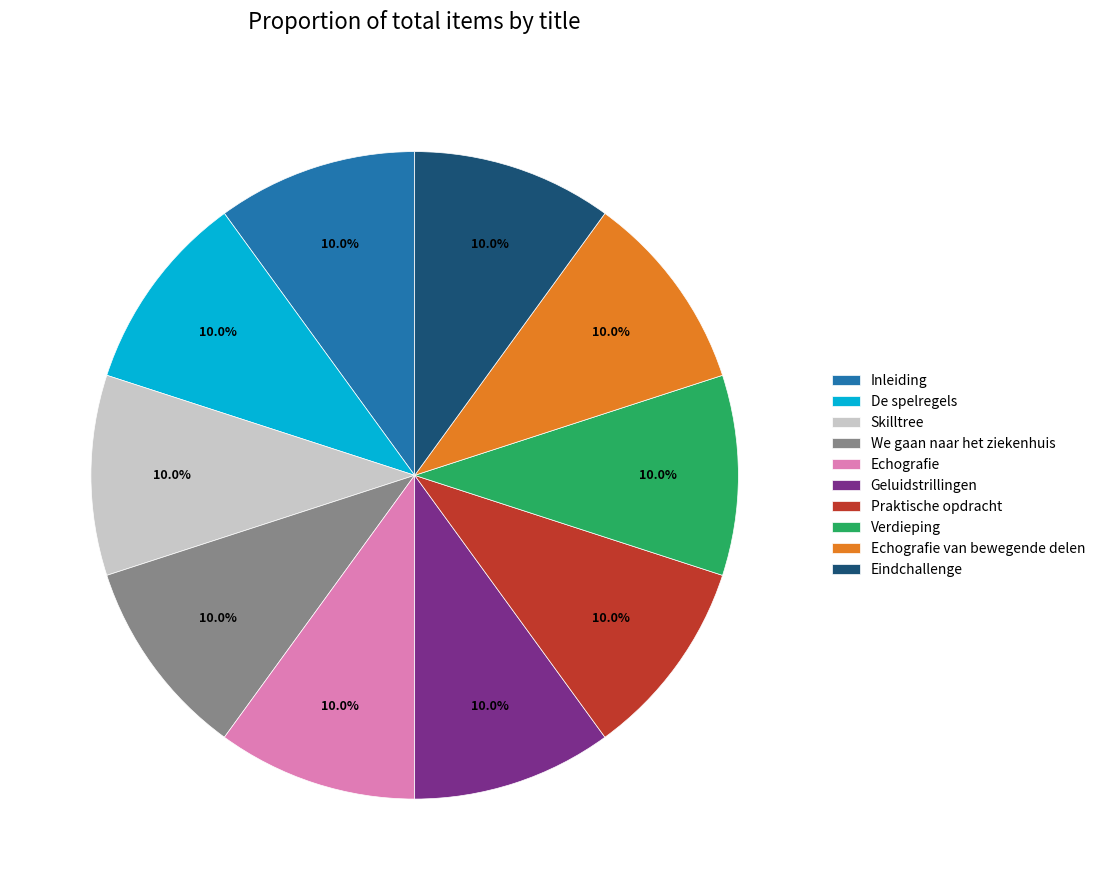

Combined, what portion of the pie is De spelregels and Inleiding?

20.0%